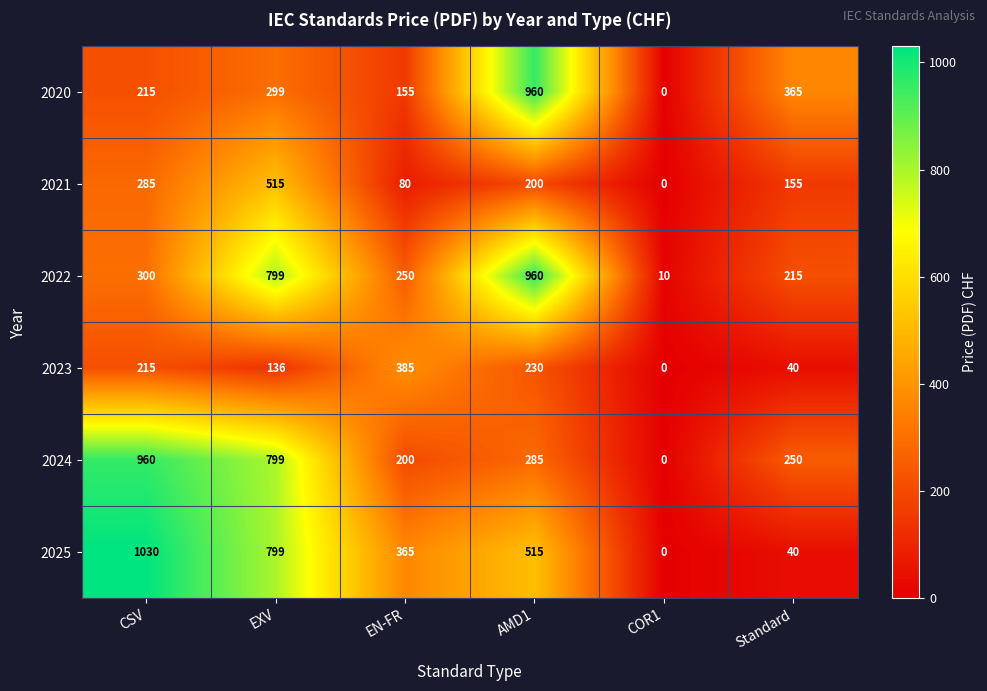

The value of 2025 at EXV is 509. True or false?

False